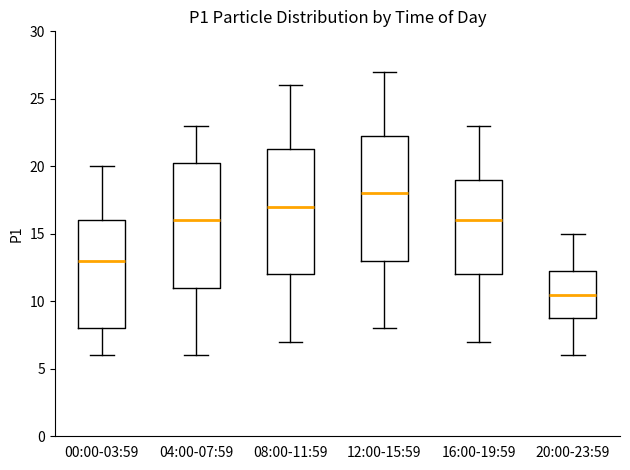

Which box has the highest median line?

12:00-15:59